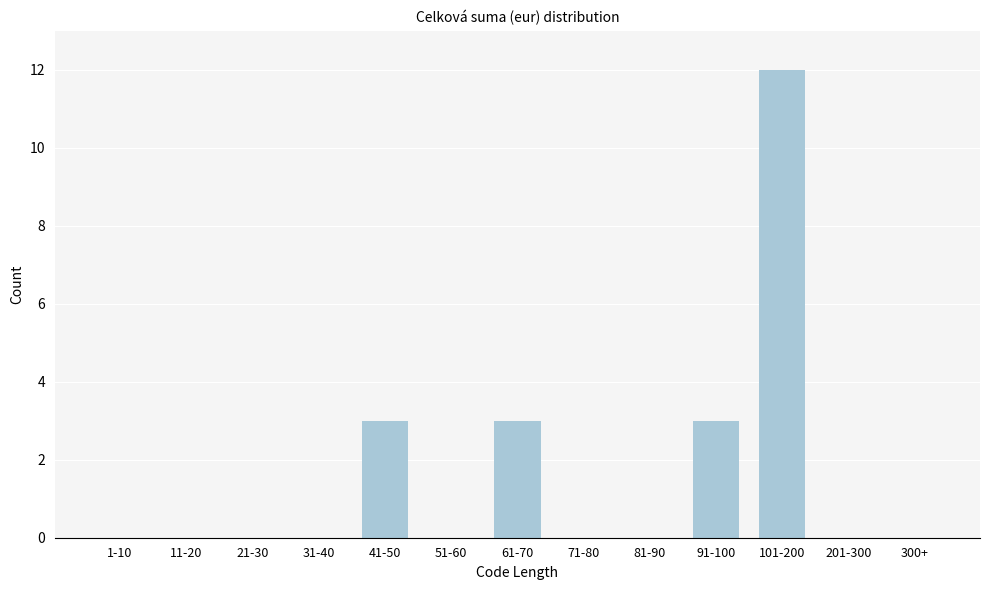

Reading left to right, what are all the values shown in this chart?

1-10=0	11-20=0	21-30=0	31-40=0	41-50=3	51-60=0	61-70=3	71-80=0	81-90=0	91-100=3	101-200=12	201-300=0	300+=0